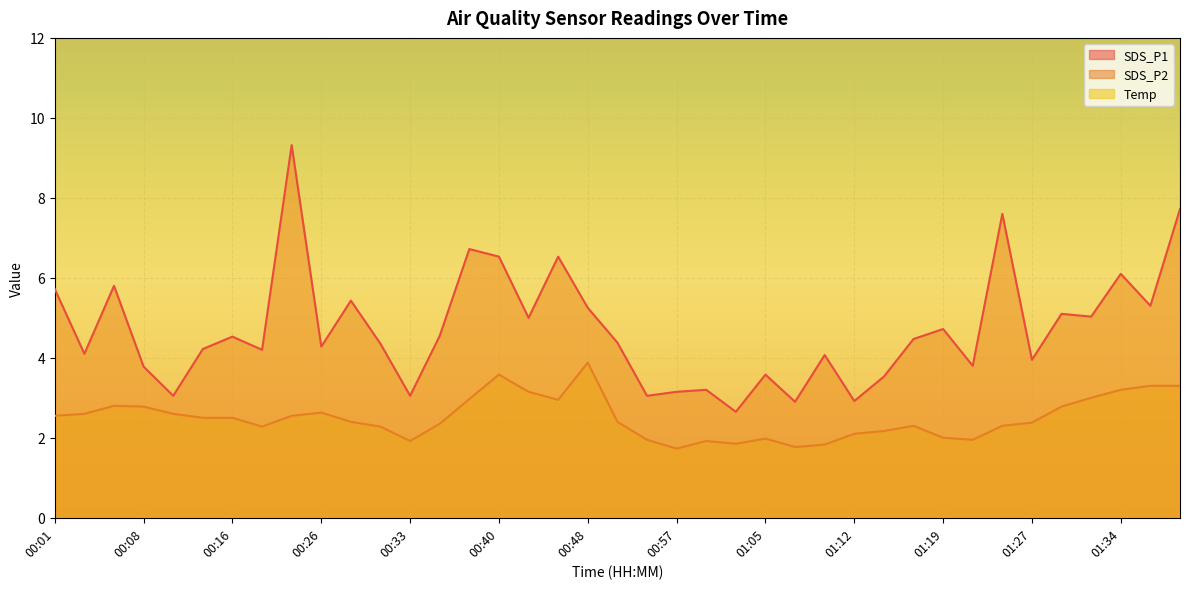

Rank the series by their maximum value, from lowest to highest.

SDS_P2, SDS_P1, Temp